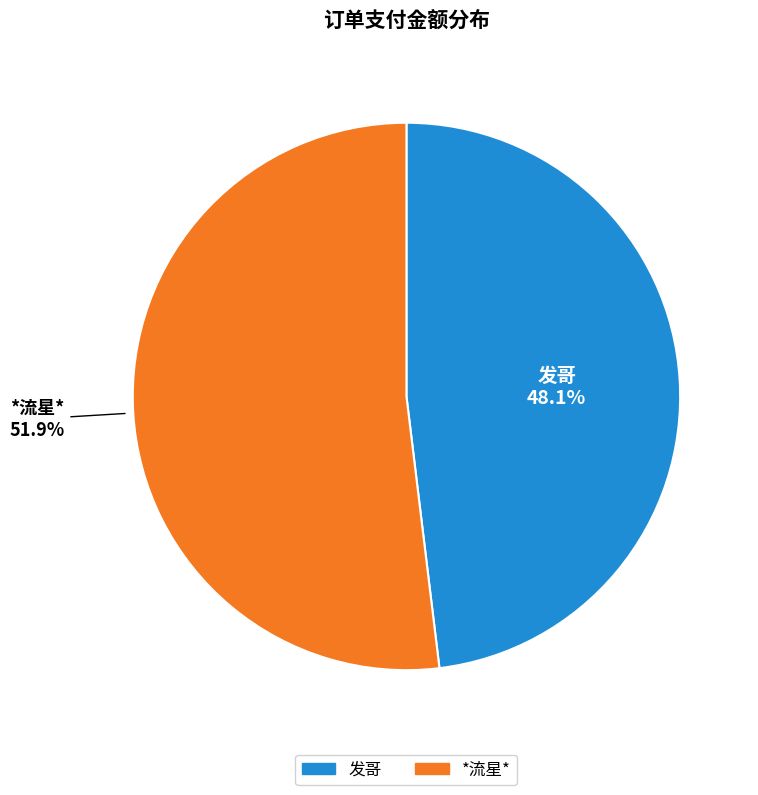

What is the ratio of the value at 发哥 to the value at *流星*?

0.9